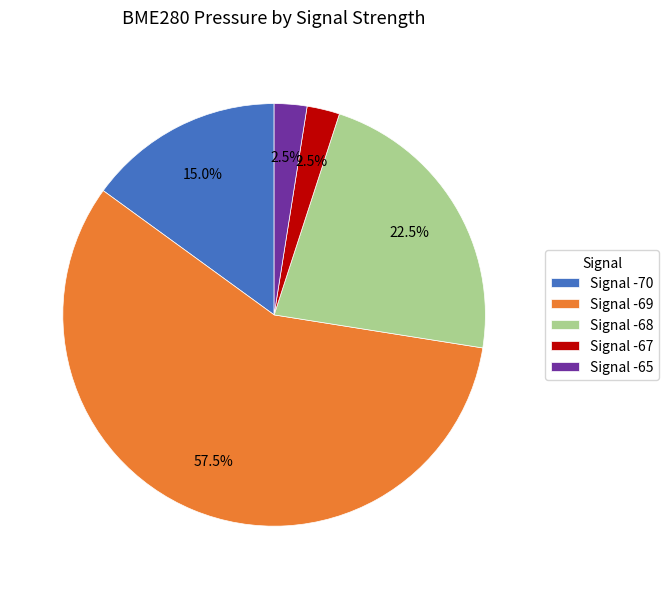

Approximately how many times larger is the value at Signal -68 compared to Signal -70?

1.5